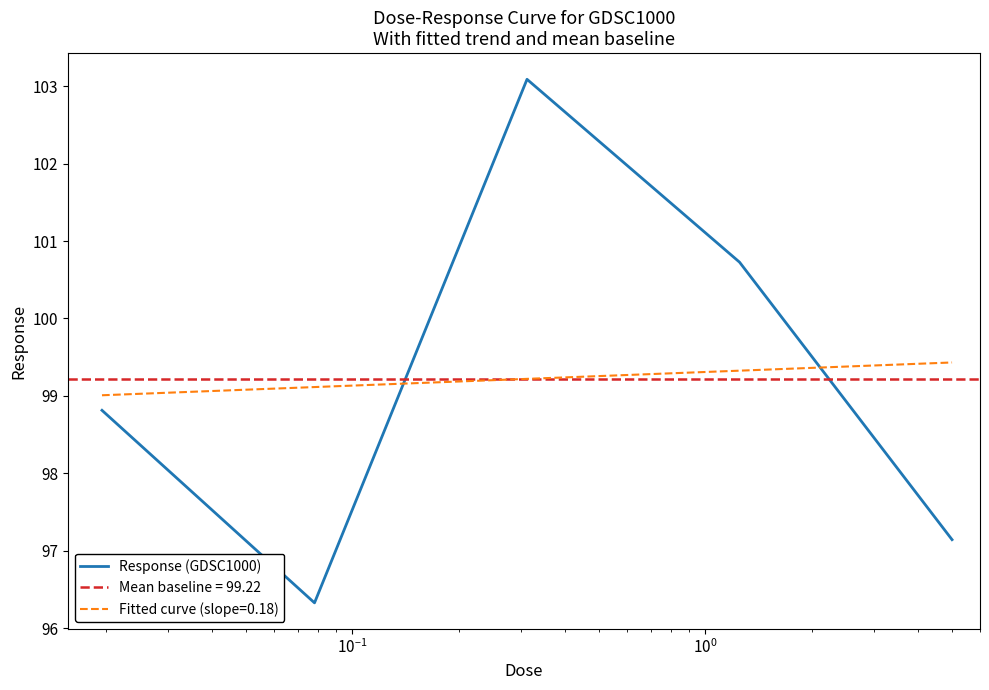

Is it true that the value at $\mathdefault{10^{0}}$ is 151.7?

False